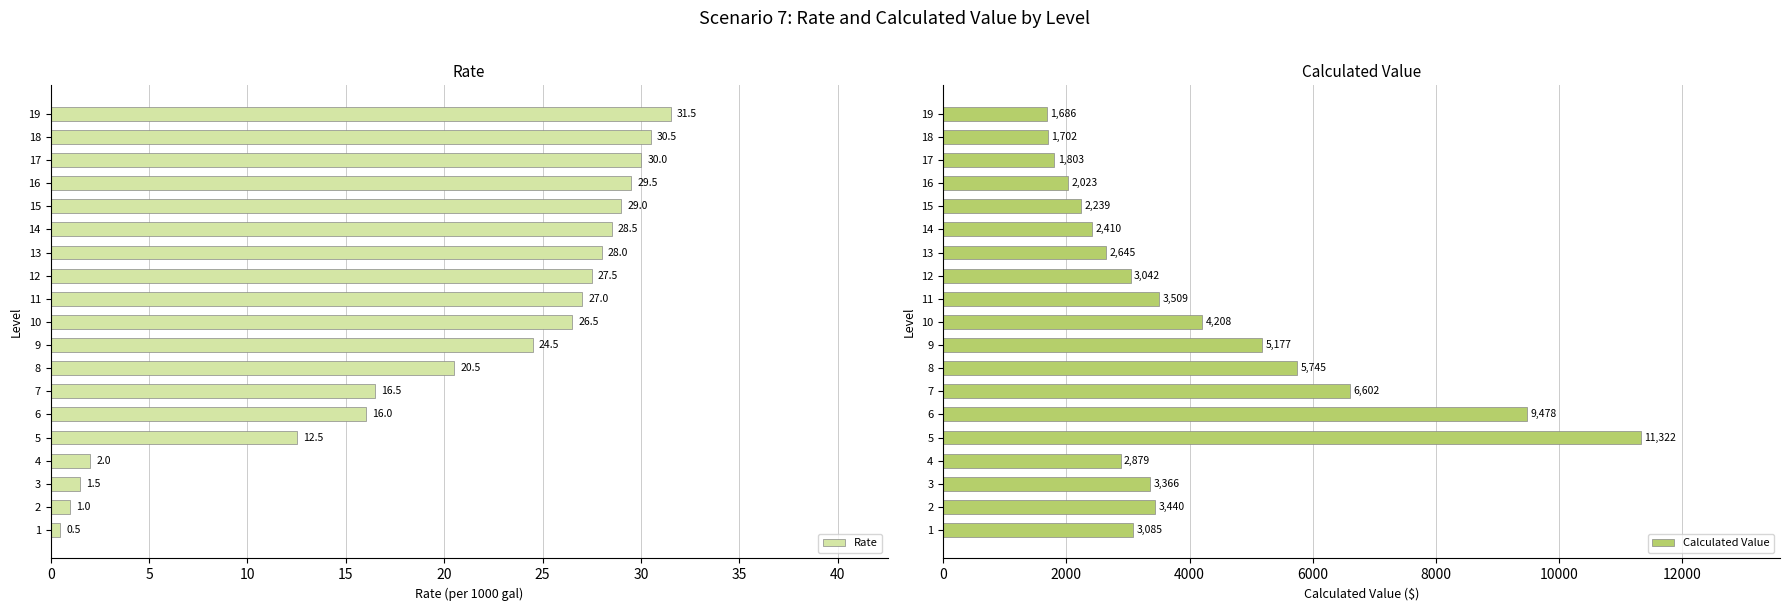

List the labels in order of Rate value, smallest first.

1, 2, 3, 4, 5, 6, 7, 8, 9, 10, 11, 12, 13, 14, 15, 16, 17, 18, 19